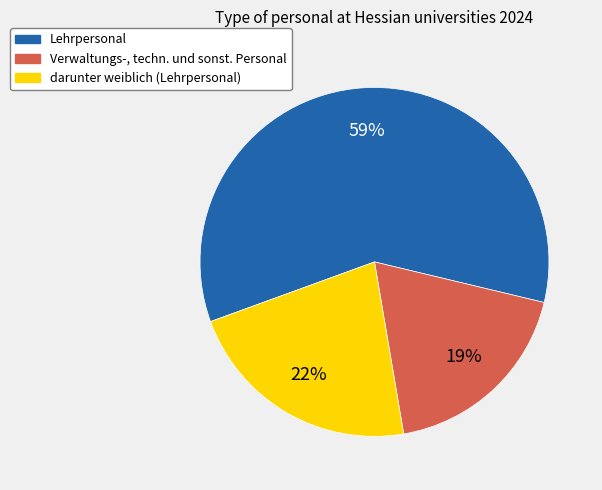

To the nearest percent, what is the combined percentage of Verwaltungs-, techn. und sonst. Personal and Lehrpersonal?

78%